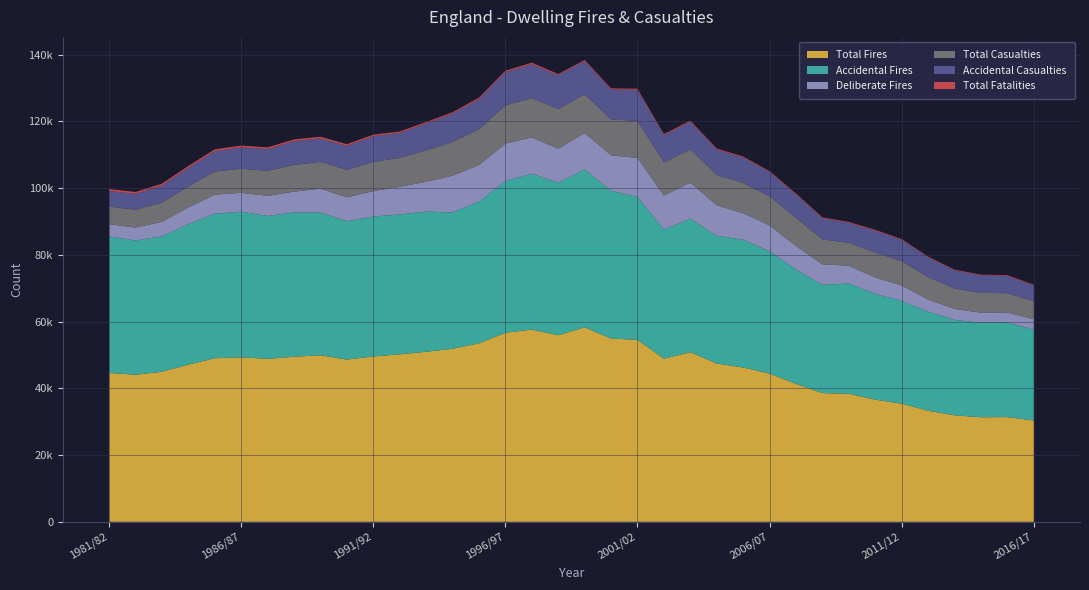

Reading left to right, extract all data points from this chart.

Total Fires: 44601	44094	44964	47115	49029	49291	48850	49471	49920	48631	49558	50199	50960	51863	53487	56664	57608	55908	58280	54933	54531	48899	50830	47434	46248	44422	41336	38584	38376	36611	35417	33300	31912	31337	31376	30353
Accidental Fires: 40961	40212	40599	42115	43311	43641	42810	43271	42769	41455	41941	41920	42023	40851	42438	45448	46717	45698	47350	44287	42850	38652	40029	38288	38307	36660	34258	32428	33032	31718	30802	29673	28614	28325	28359	27248
Deliberate Fires: 3640	3882	4365	5000	5718	5650	6040	6200	7151	7176	7617	8279	8937	11012	11049	11216	10891	10210	10930	10646	11681	10247	10801	9146	7941	7762	7078	6156	5344	4893	4615	3627	3298	3012	3017	3105
Total Casualties: 5265	5334	5746	6265	6935	7227	7488	8027	8029	8215	8737	8690	9360	10102	10702	11486	11788	11847	11578	10724	11104	9894	9989	9090	9050	8716	8424	7455	6863	7498	7302	6740	6118	5926	5771	5372
Accidental Casualties: 4678	4792	5175	5625	6135	6412	6548	7137	7044	7211	7739	7501	8133	8549	9042	9955	10149	10164	9931	8978	9278	8221	8243	7643	7628	7287	7019	6358	5997	6525	6372	5934	5433	5282	5184	4767
Total Fatalities: 586	541	510	549	506	534	498	503	504	493	446	389	408	368	425	430	441	361	343	336	355	307	333	277	280	259	275	255	257	254	232	211	215	194	228	216